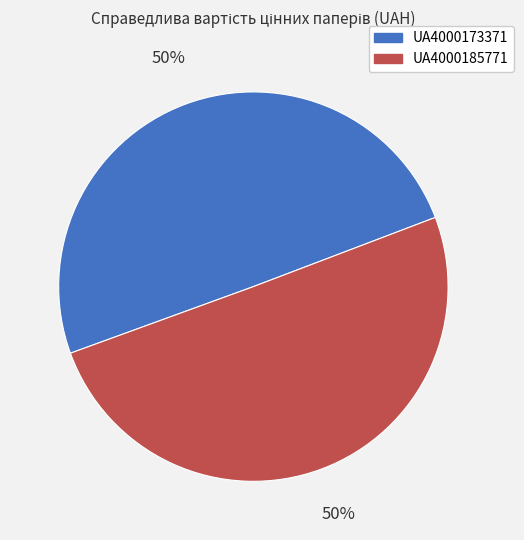

Approximately how many times larger is the value at UA4000173371 compared to UA4000185771?

1.0